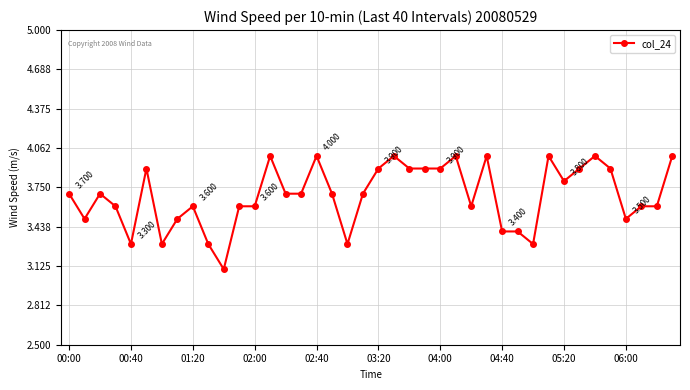

Reading left to right, transcribe all the data shown in this chart.

3.7	3.5	3.7	3.6	3.3	3.9	3.3	3.5	3.6	3.3	3.1	3.6	3.6	4.0	3.7	3.7	4.0	3.7	3.3	3.7	3.9	4.0	3.9	3.9	3.9	4.0	3.6	4.0	3.4	3.4	3.3	4.0	3.8	3.9	4.0	3.9	3.5	3.6	3.6	4.0